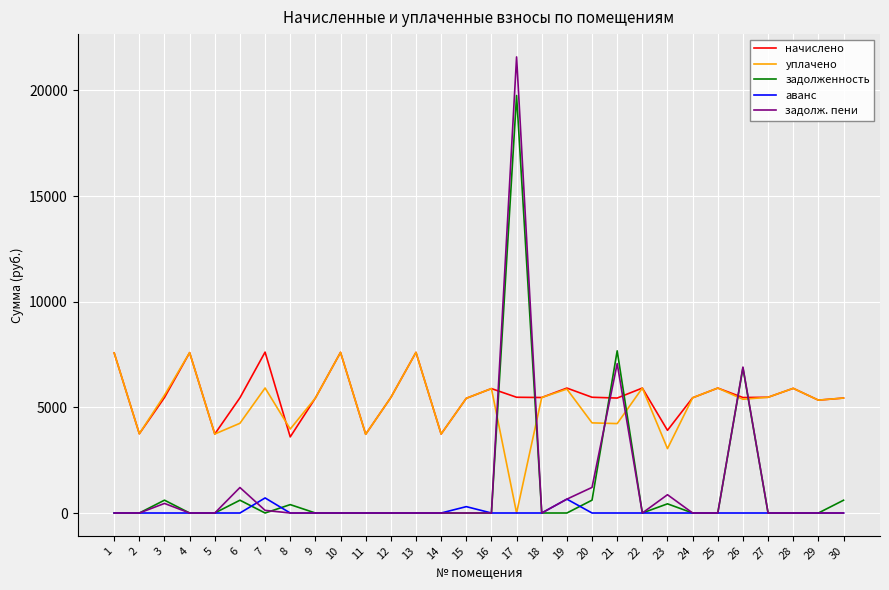

What is the greatest value displayed?

21582.5